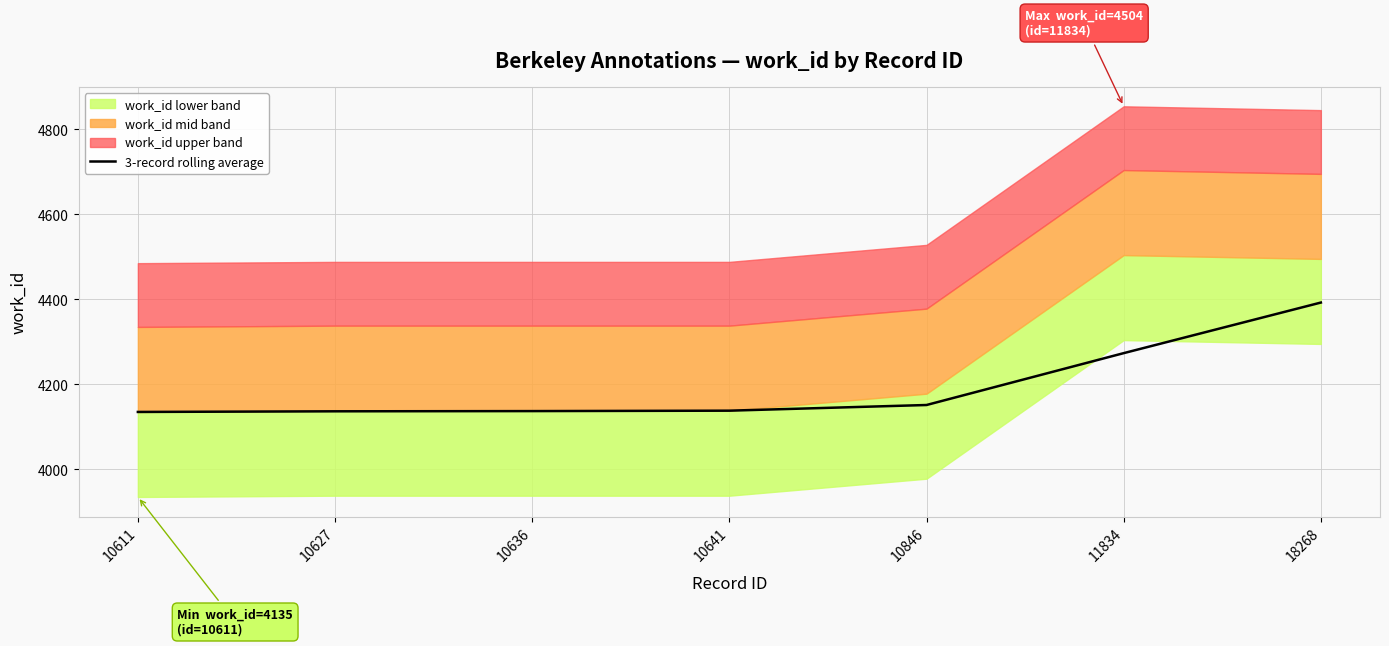

Reading left to right, extract all data points from this chart.

4135.0	4136.5	4137.0	4138.0	4151.3	4273.3	4392.3